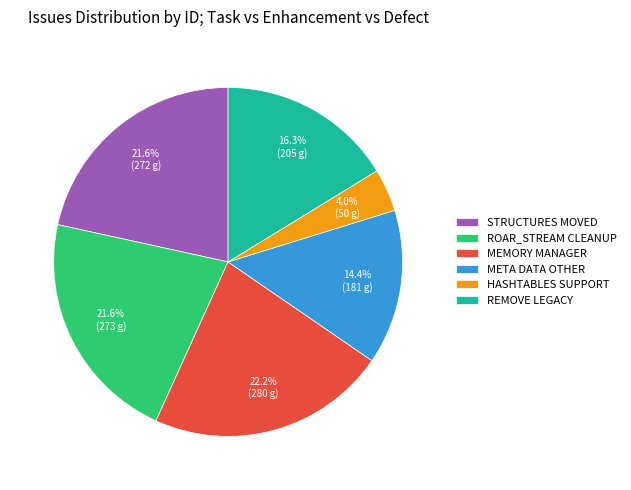

Which slice is the smallest?

HASHTABLES SUPPORT